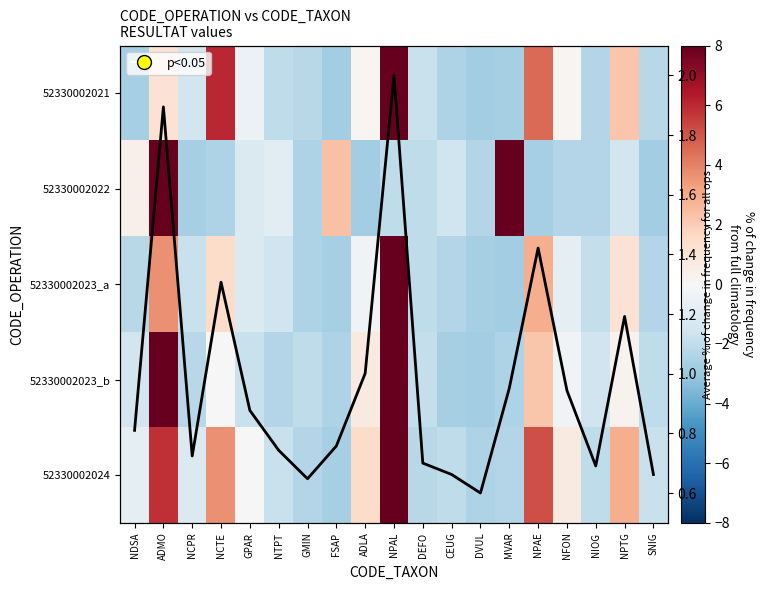

Between NDSA and NCPR, which is larger?

NCPR